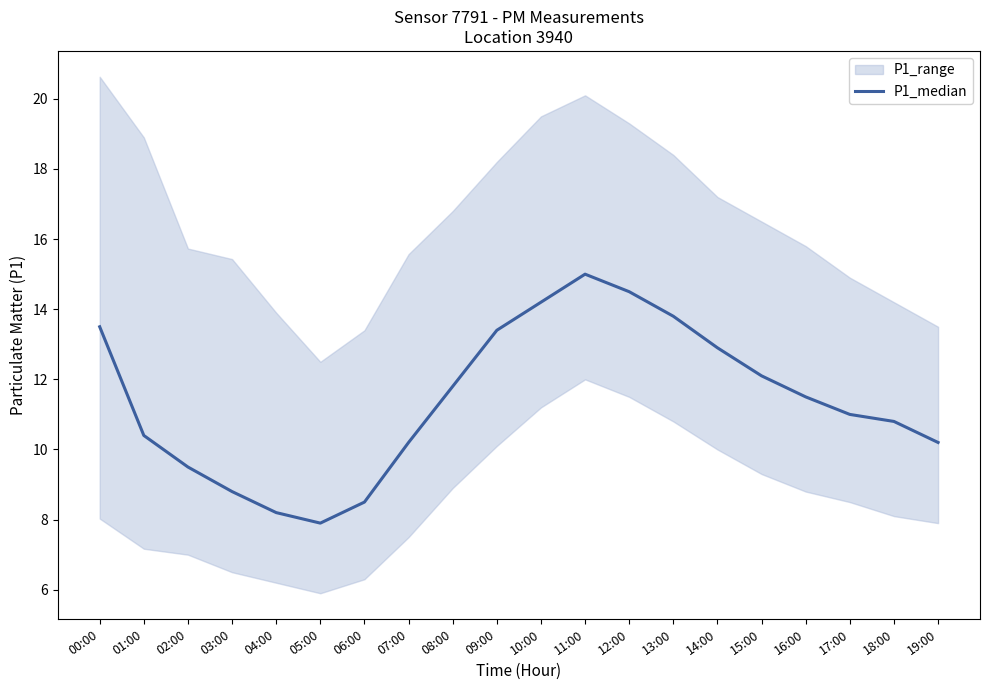

What is the change in value from 08:00 to 13:00?

+2.0